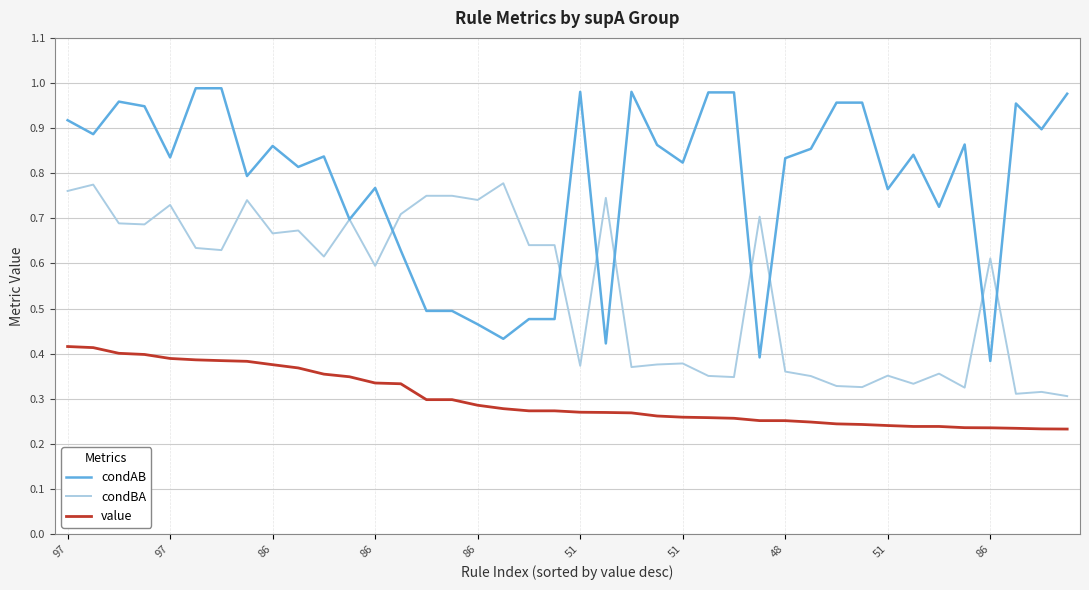

True or false: condAB and value cross at least once.

False